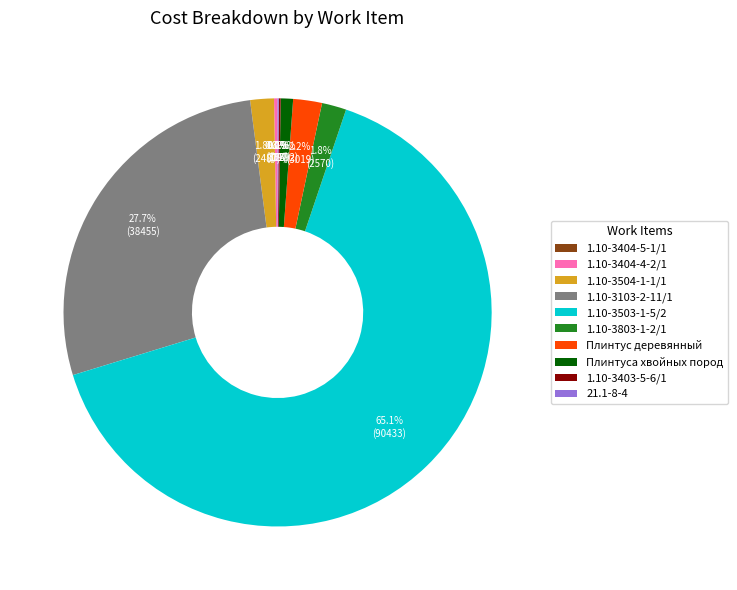

Between 1.10-3103-2-11/1 and Плинтуса хвойных пород, which is larger?

1.10-3103-2-11/1